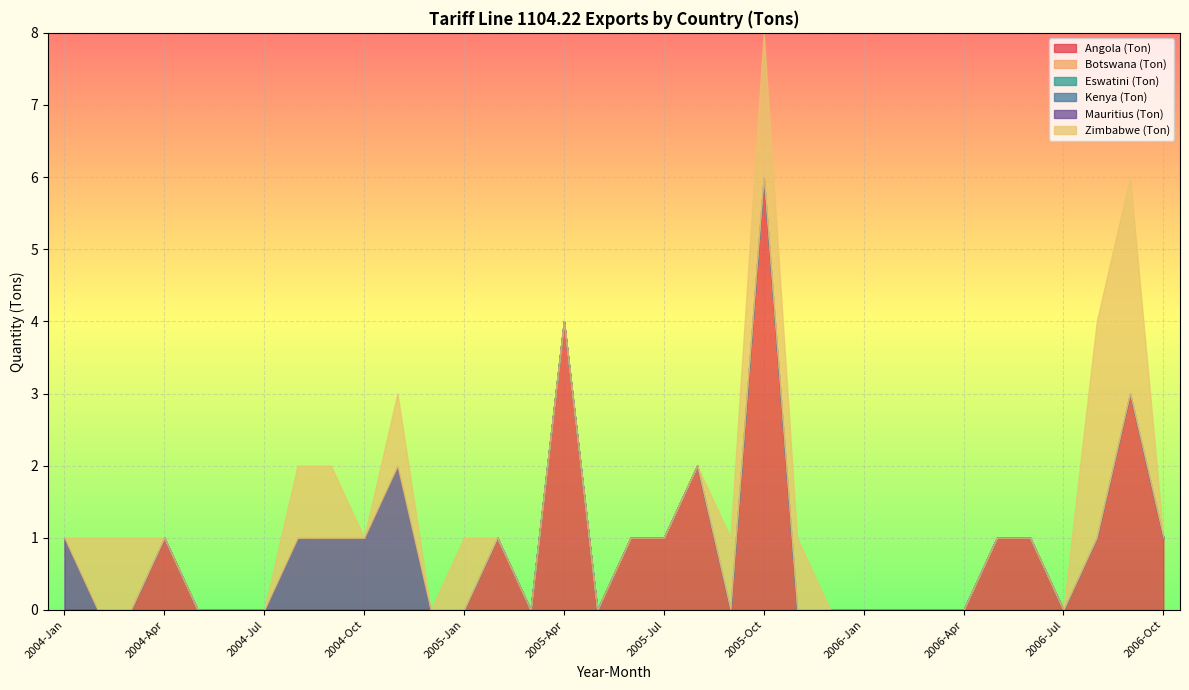

How many series are shown in this chart?

6